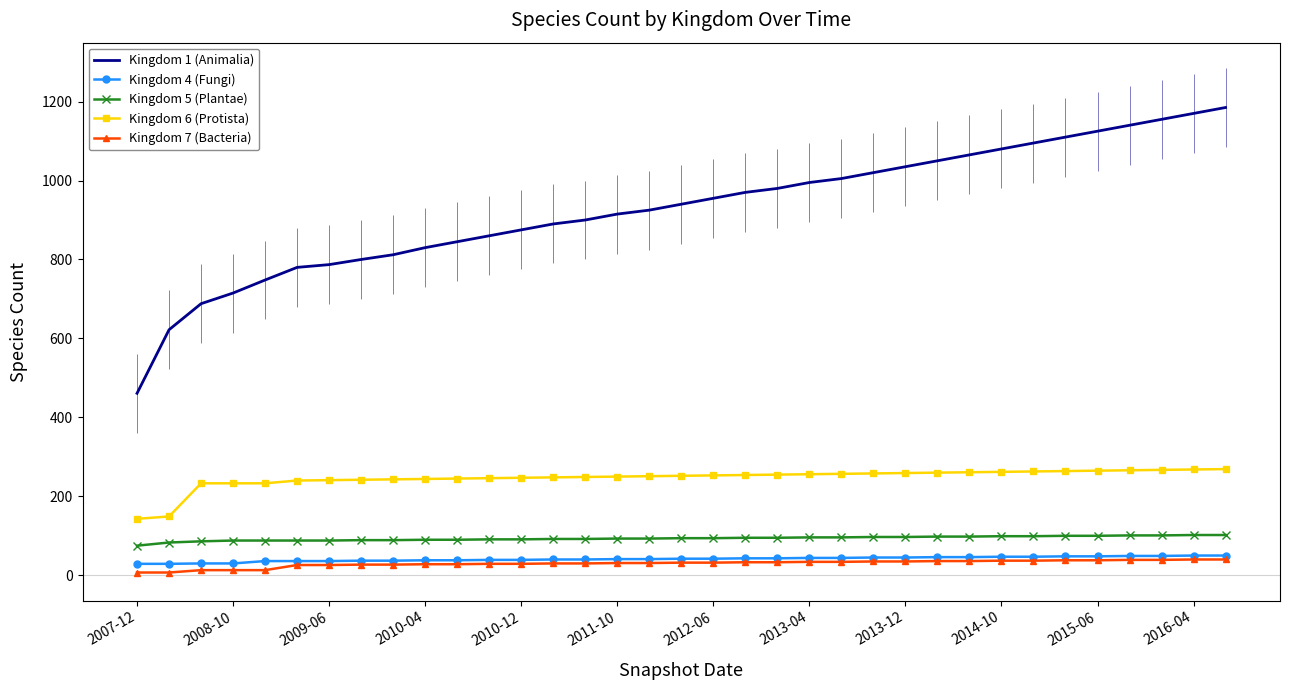

True or false: Kingdom 4 (Fungi) and Kingdom 5 (Plantae) cross at least once.

False